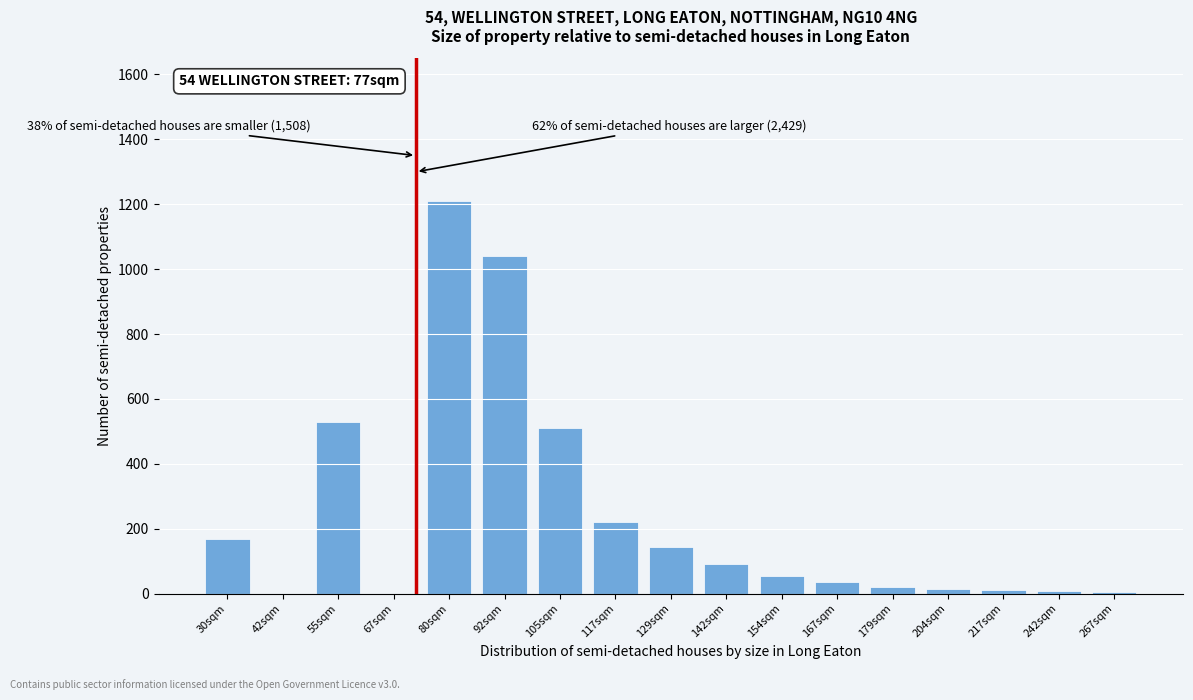

True or false: the data shows 5 at 267sqm.

True